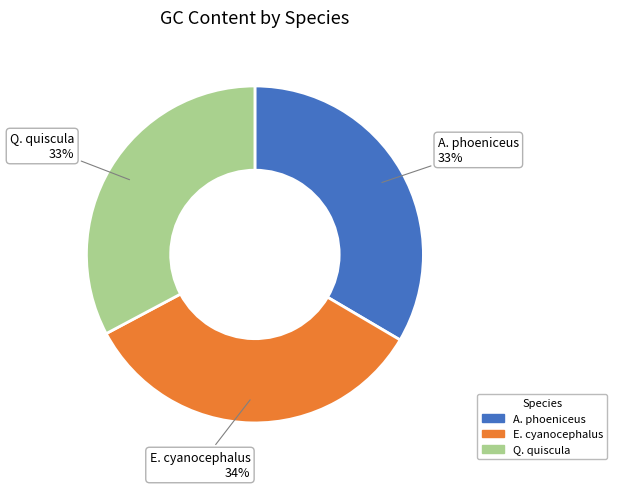

To the nearest percent, what is the average slice percentage?

33%